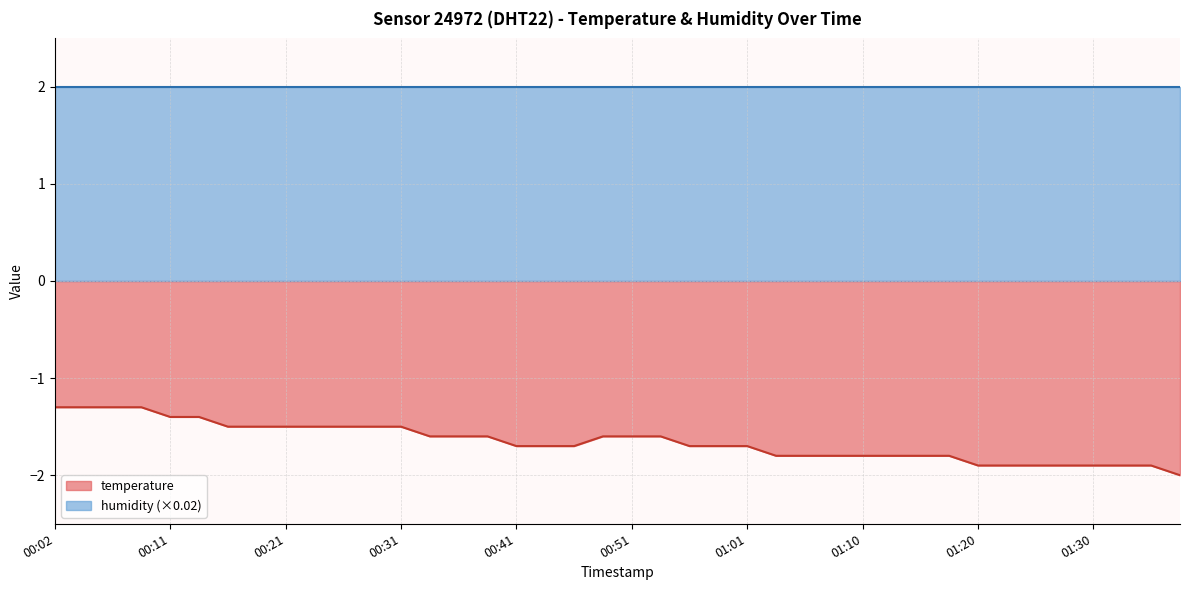

Rank the categories by value from highest to lowest.

00:02, 00:04, 00:07, 00:09, 00:11, 00:14, 00:16, 00:19, 00:21, 00:24, 00:26, 00:29, 00:31, 00:34, 00:36, 00:38, 00:48, 00:51, 00:53, 00:41, 00:43, 00:46, 00:56, 00:58, 01:01, 01:03, 01:05, 01:08, 01:10, 01:13, 01:15, 01:18, 01:20, 01:23, 01:25, 01:28, 01:30, 01:33, 01:35, 01:37